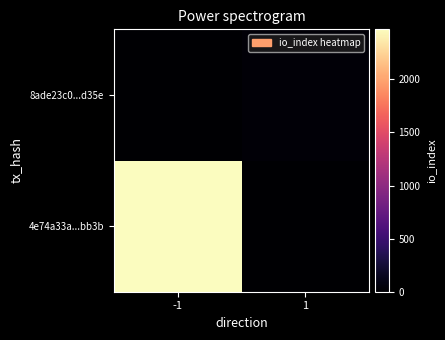

What is the difference between the highest and lowest values at -1?

2471